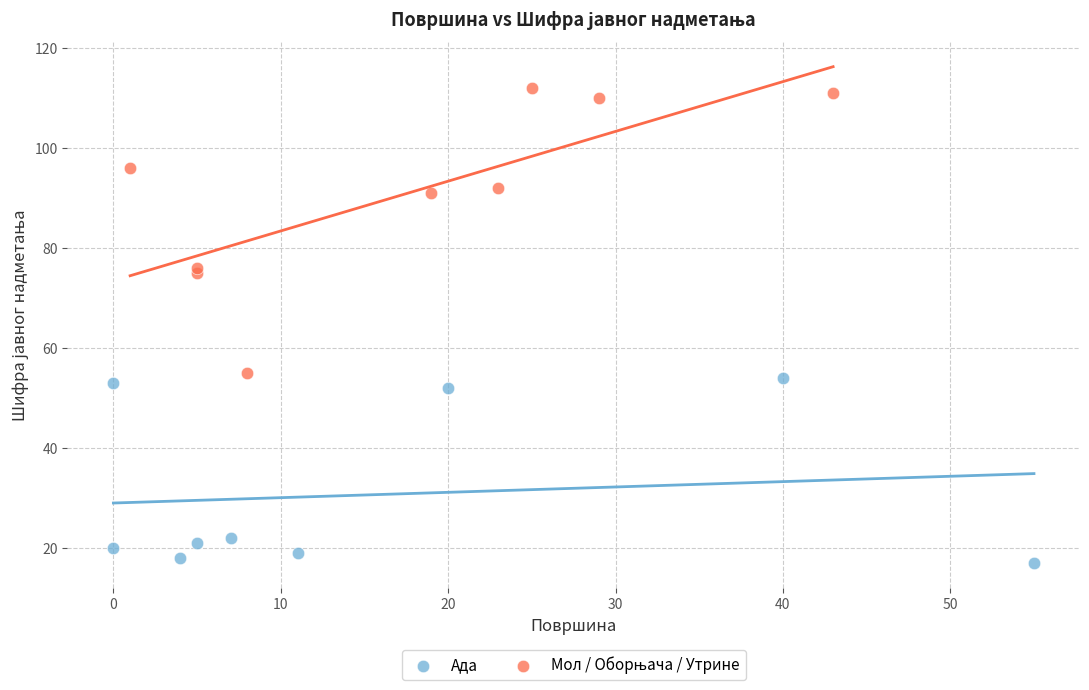

Which series contains the lowest Y value?

Ада